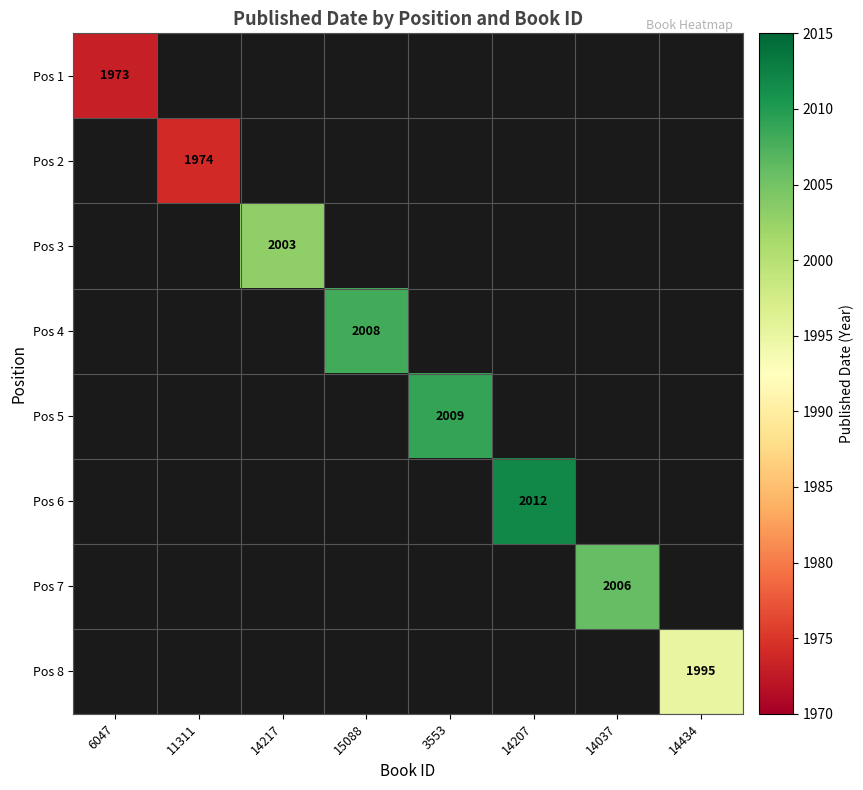

True or false: Pos 4 has a value of 1211 at 15088.

False